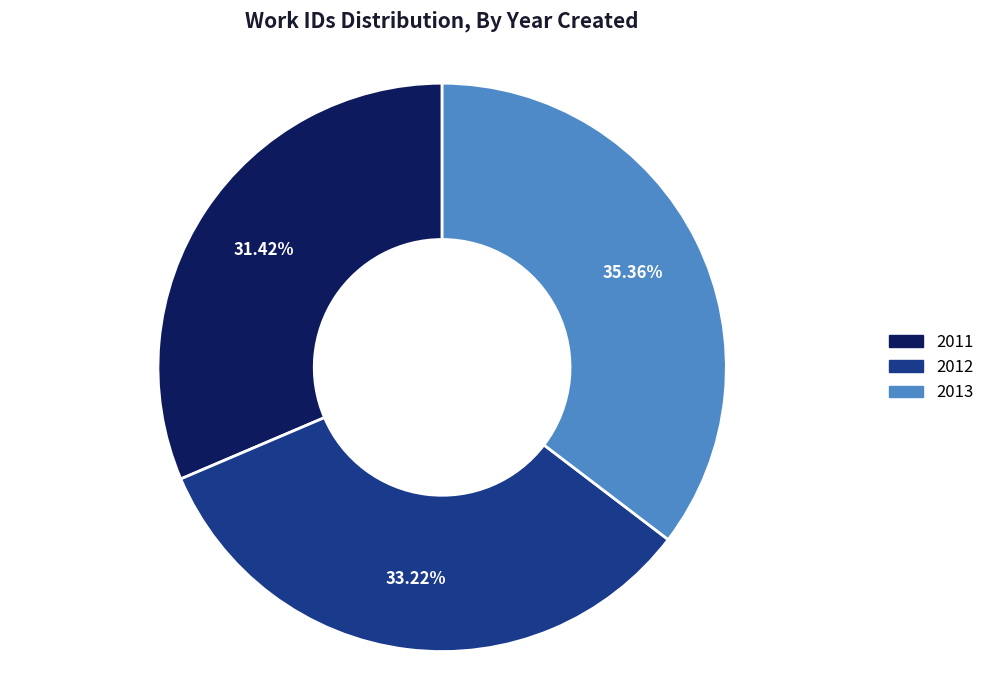

Does 2012 represent more than half of the total?

No